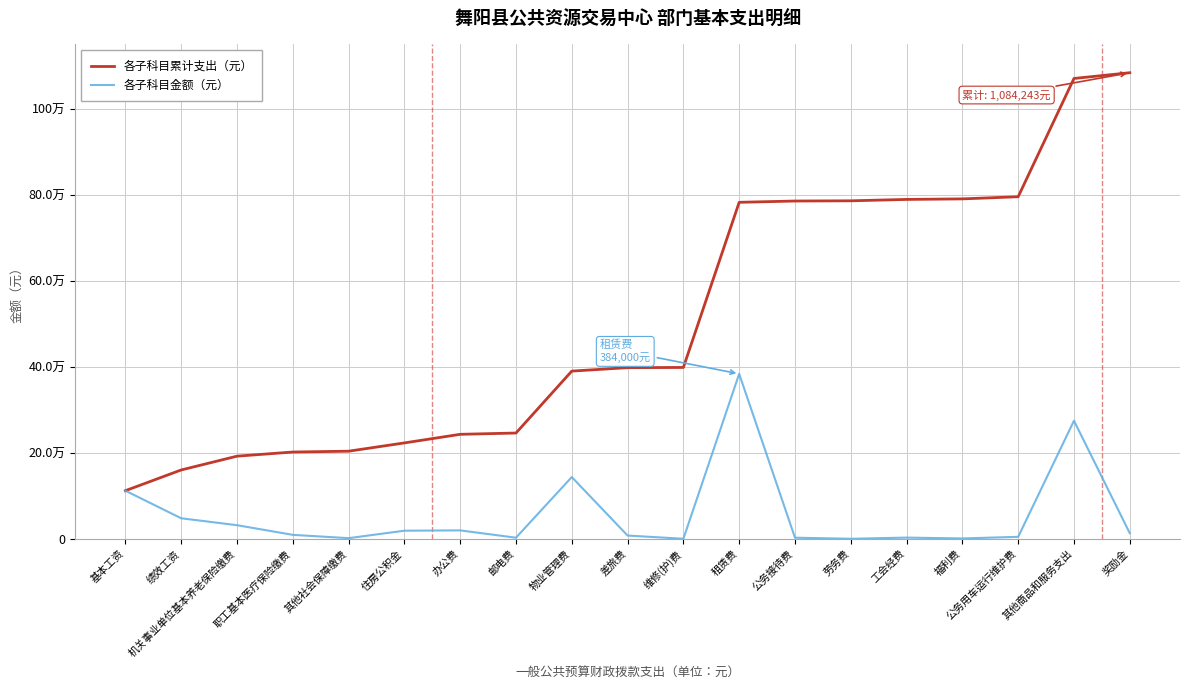

What are all the series names shown in the legend?

各子科目累计支出（元）, 各子科目金额（元）